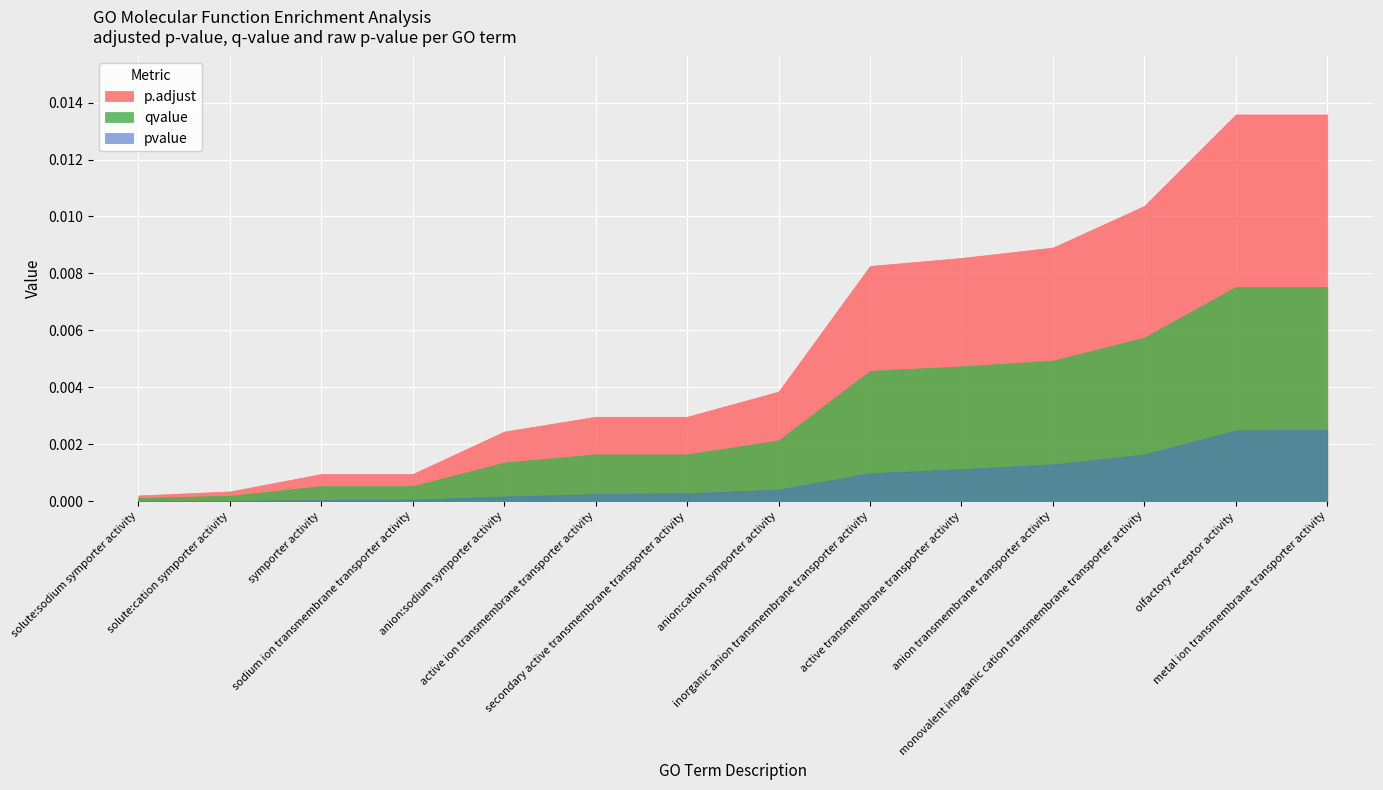

Is the value of p.adjust at active ion transmembrane transporter activity greater than the value of pvalue at solute:sodium symporter activity?

Yes